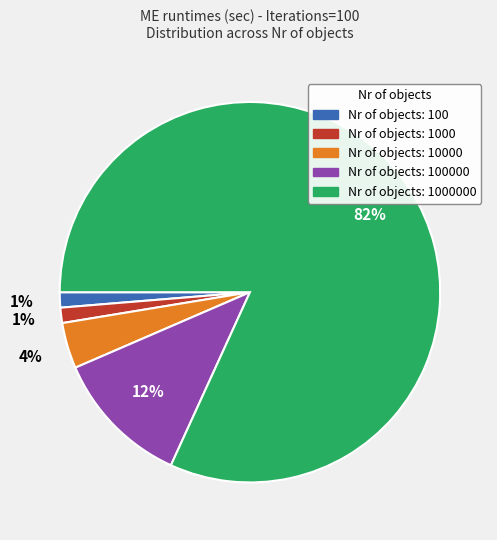

Which has a higher value, Nr of objects: 100 or Nr of objects: 1000000?

Nr of objects: 1000000